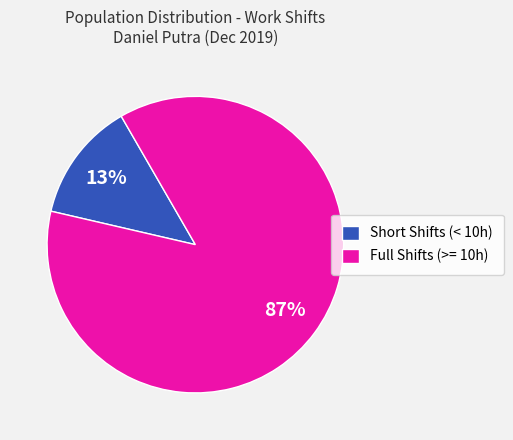

How many slices are in this pie chart?

2